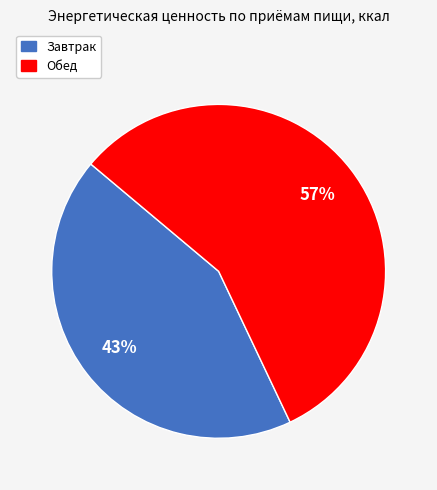

What percentage is the Обед slice, to the nearest percent?

57%